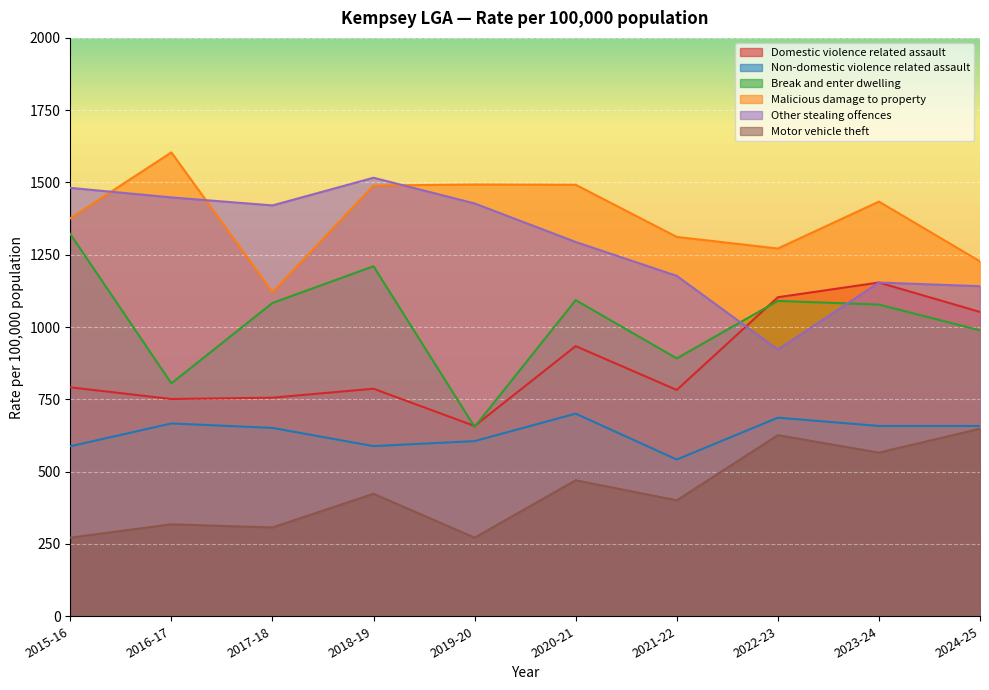

True or false: Malicious damage to property has a value of 2115.2 at 2016-17.

False